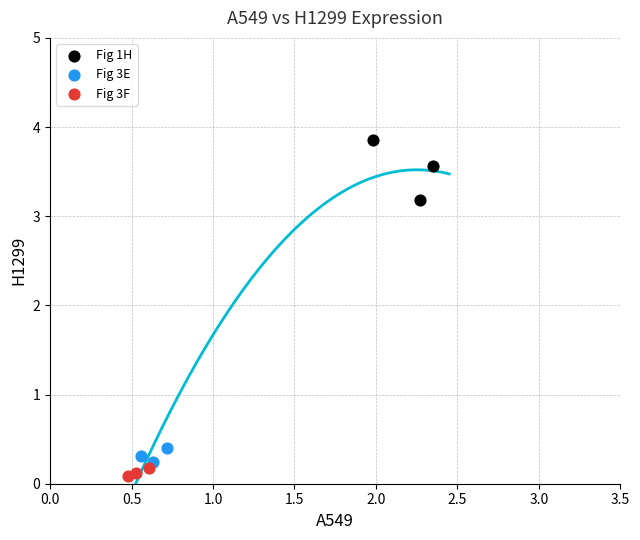

Which series contains the highest Y value?

Fig 1H